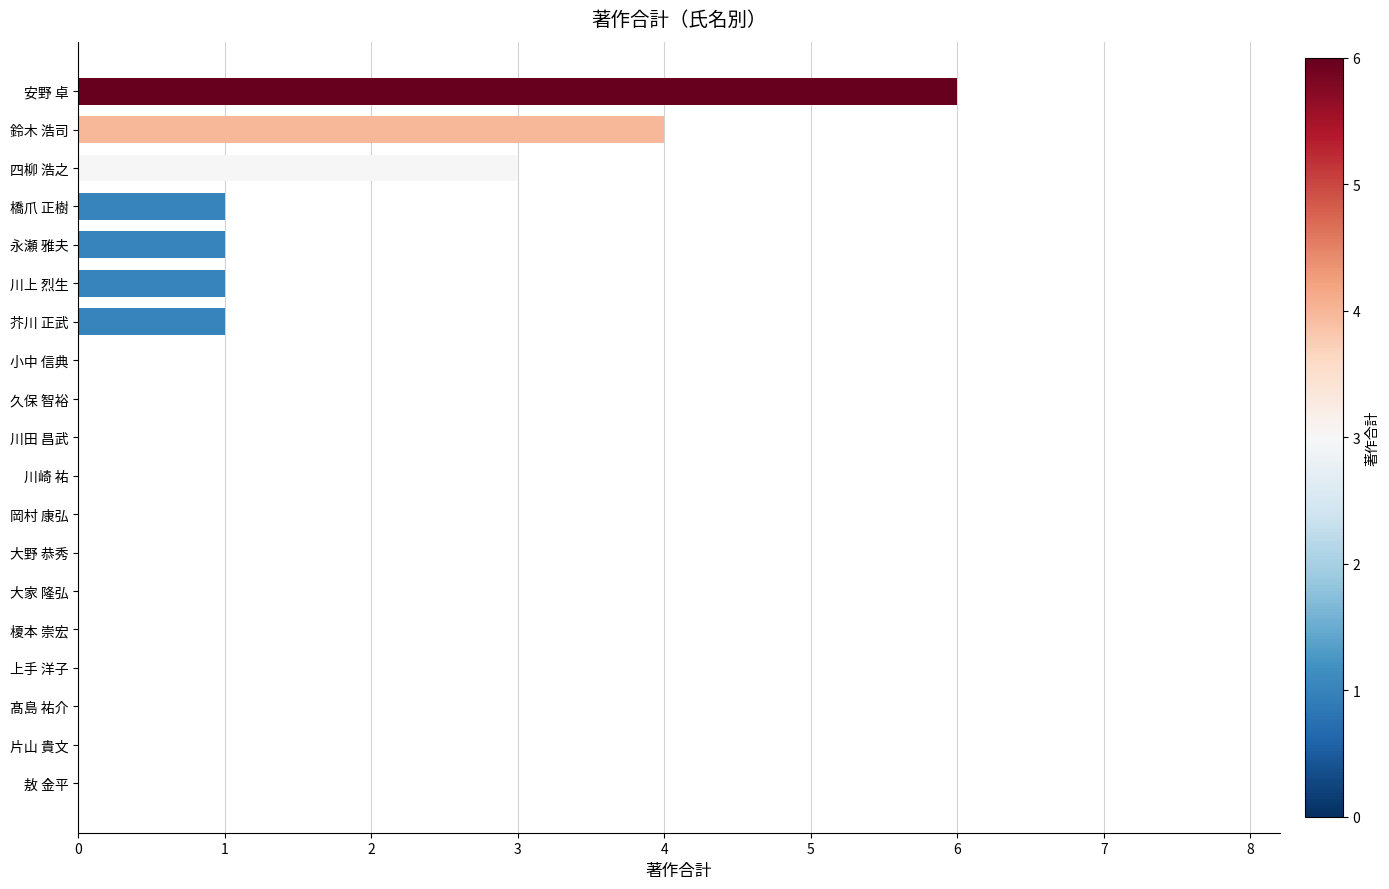

What is the sum of all values?

17